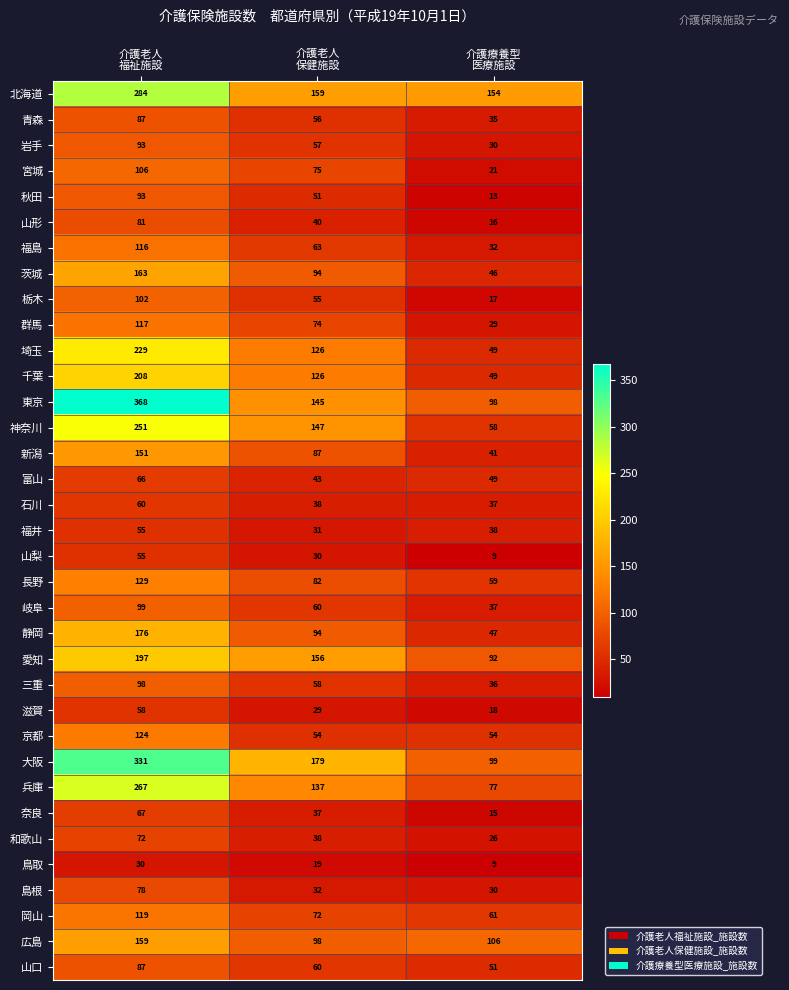

Which series has the widest spread of values?

東京